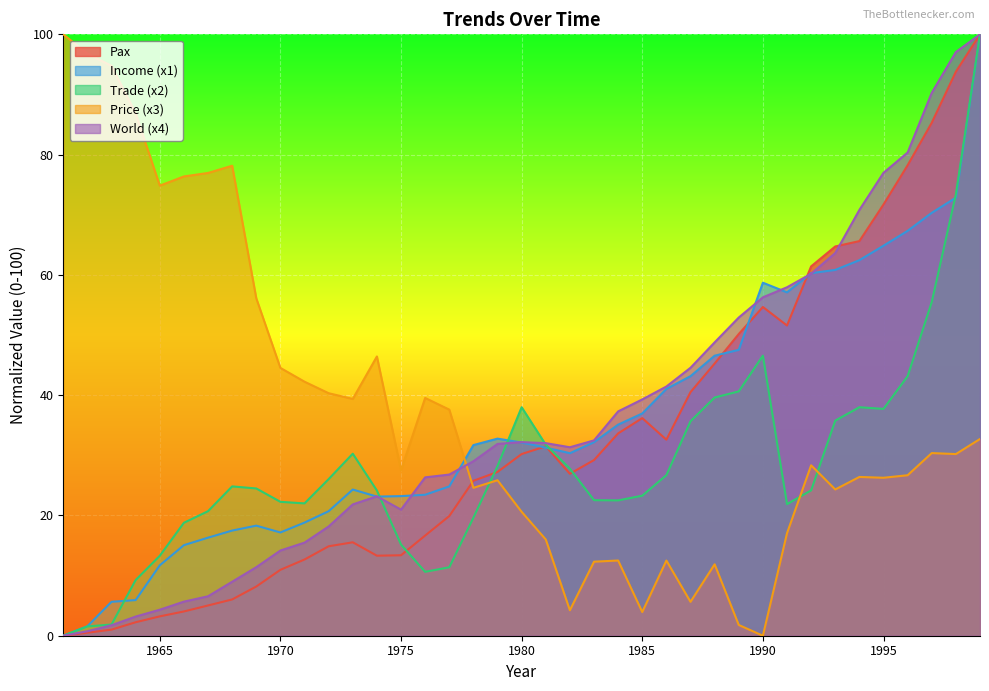

At which category does Price reach its first local peak?

1968